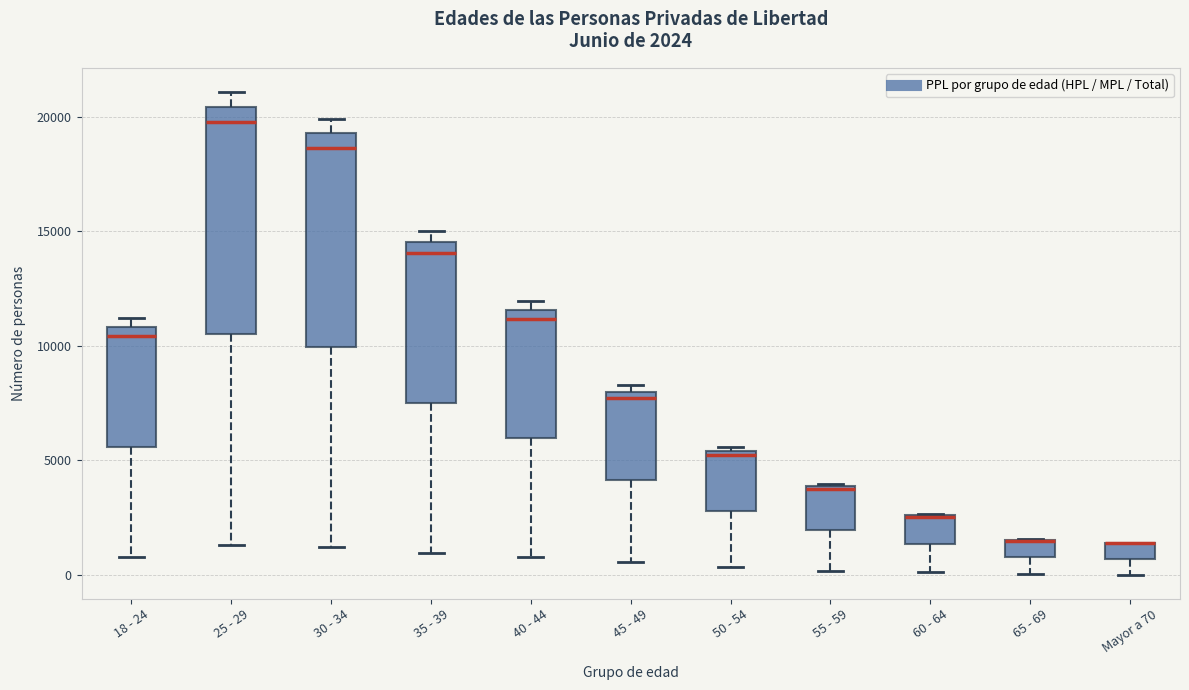

Which box is the tallest, from its lower edge to its upper edge?

25 - 29